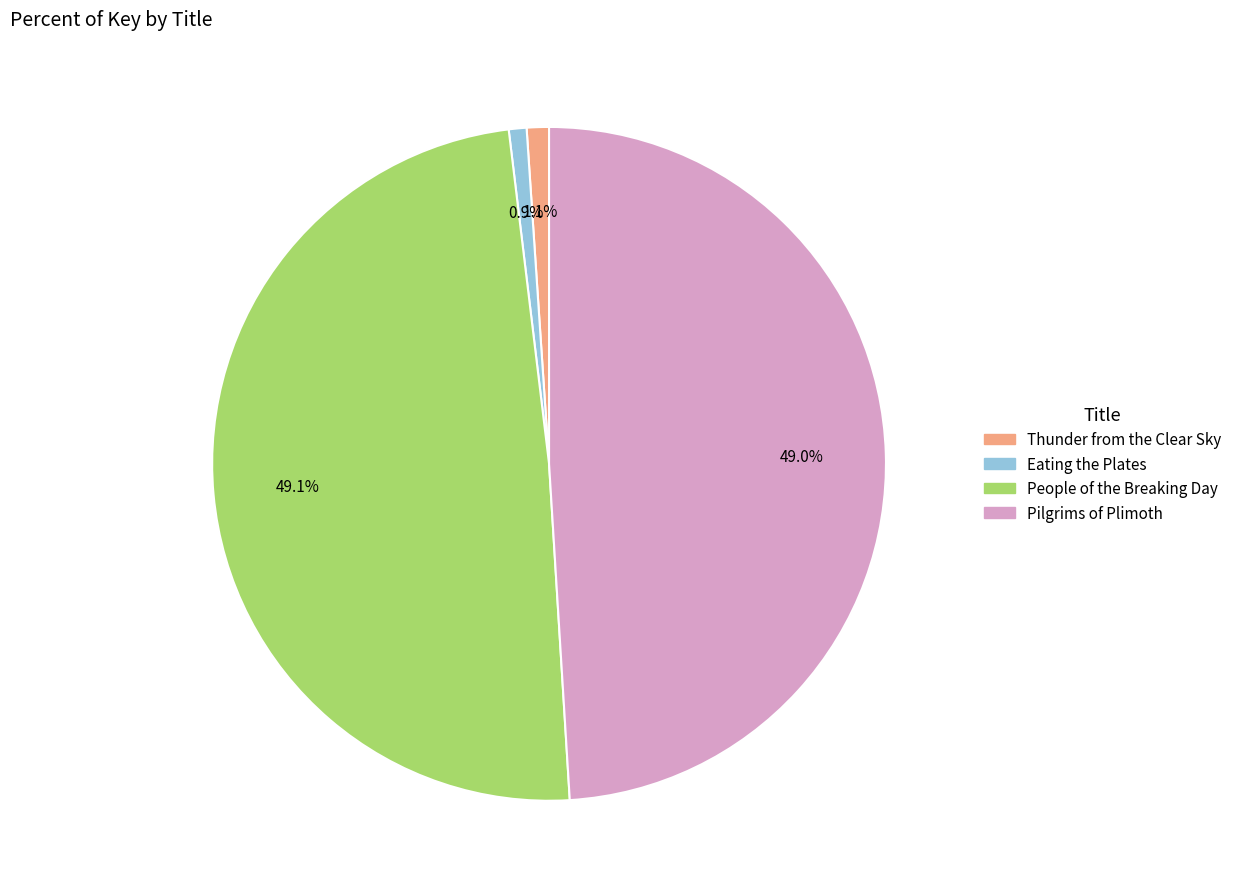

To the nearest percent, what is the combined percentage of Thunder from the Clear Sky and People of the Breaking Day?

50%